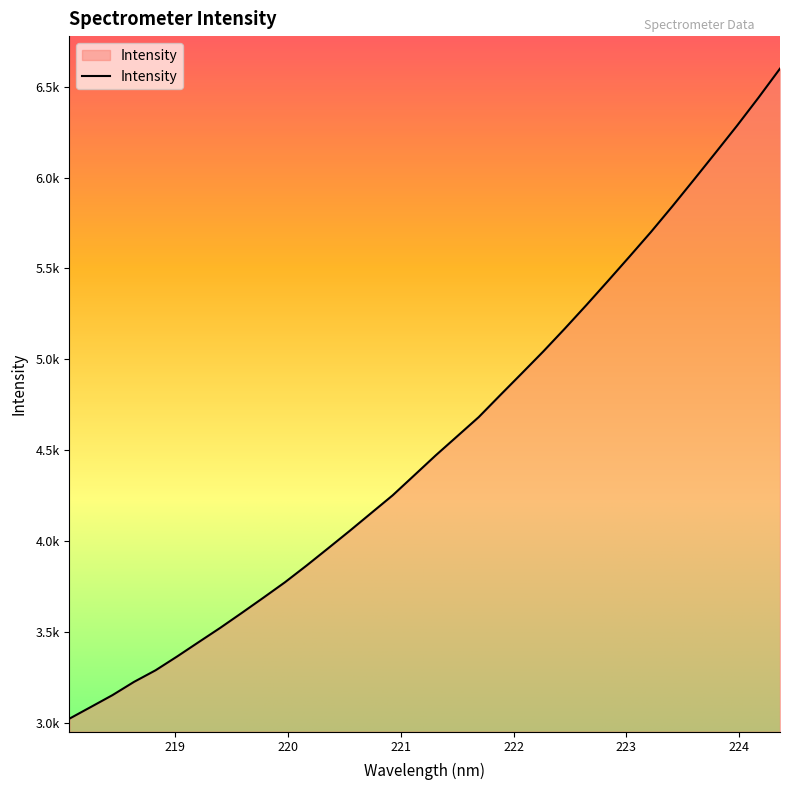

Does the chart have visible grid lines?

No